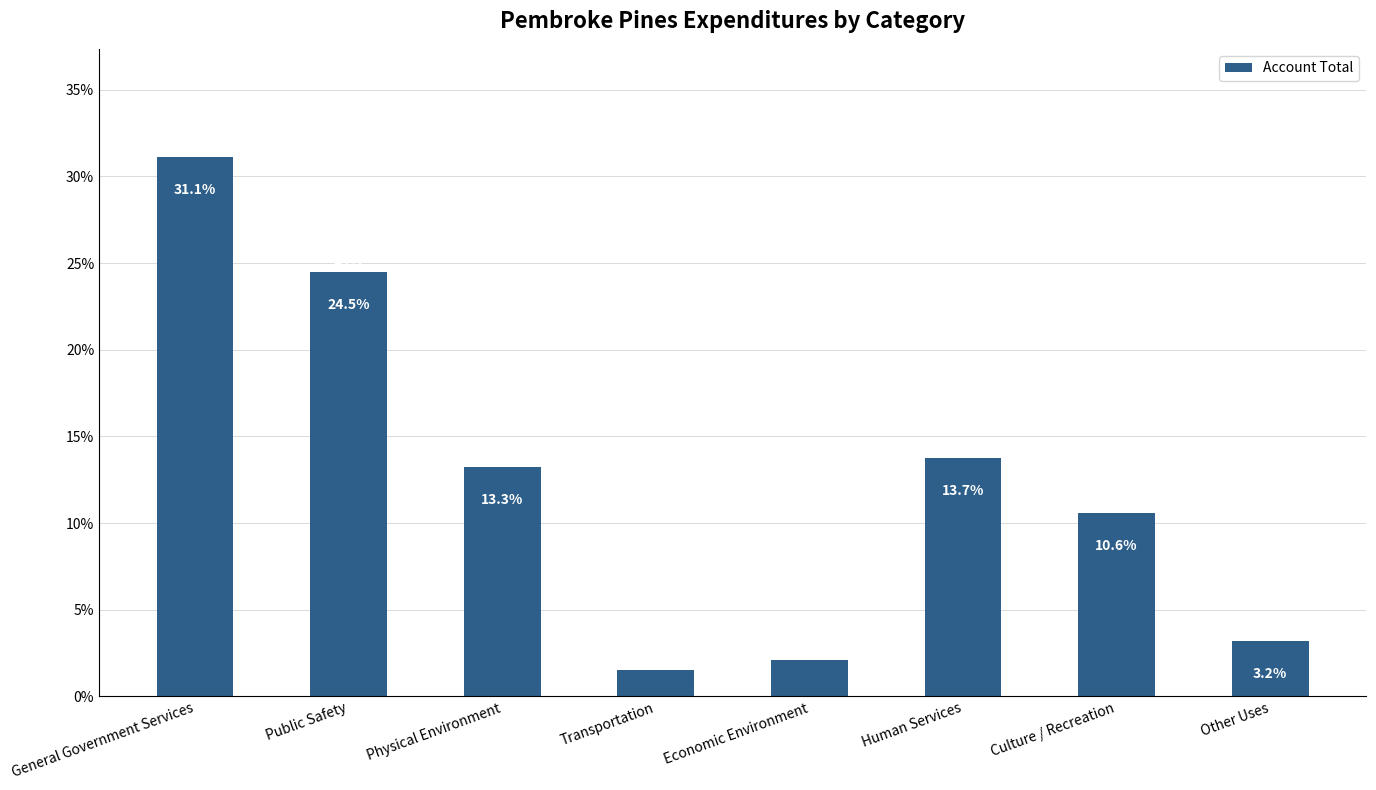

What position from the left is Other Uses?

8